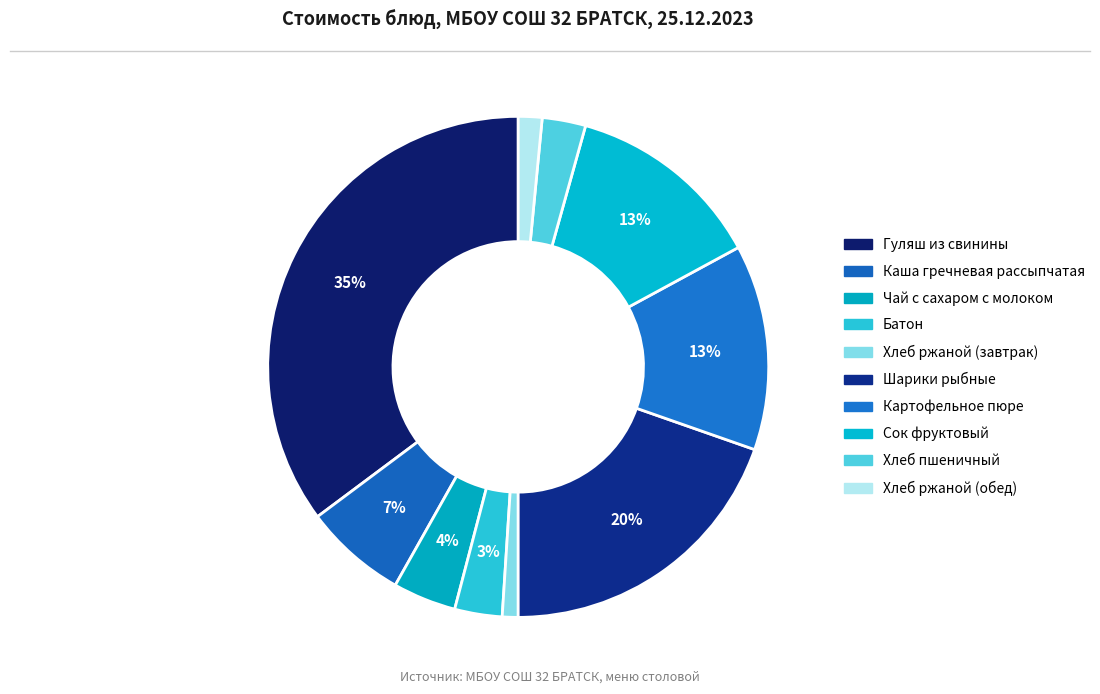

How many slices are in this pie chart?

10